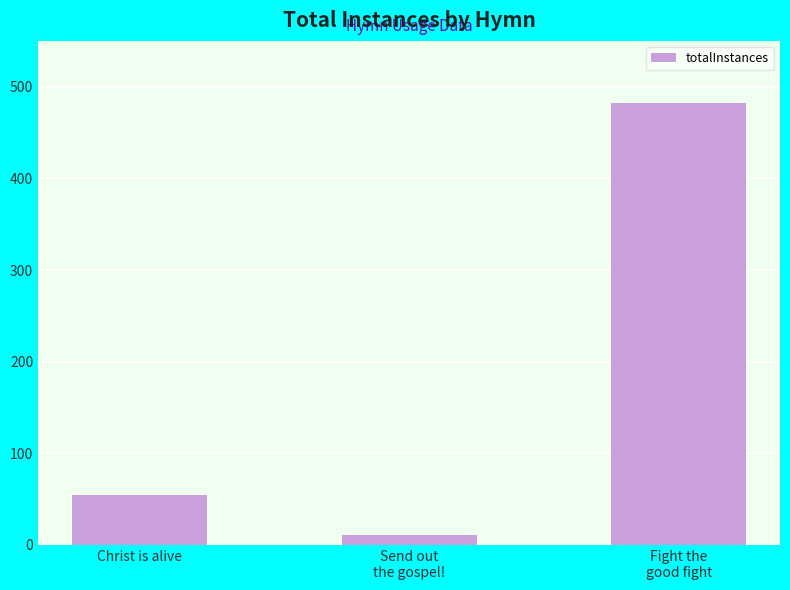

What value does the data have at Fight the
good fight, to the nearest 50?

500